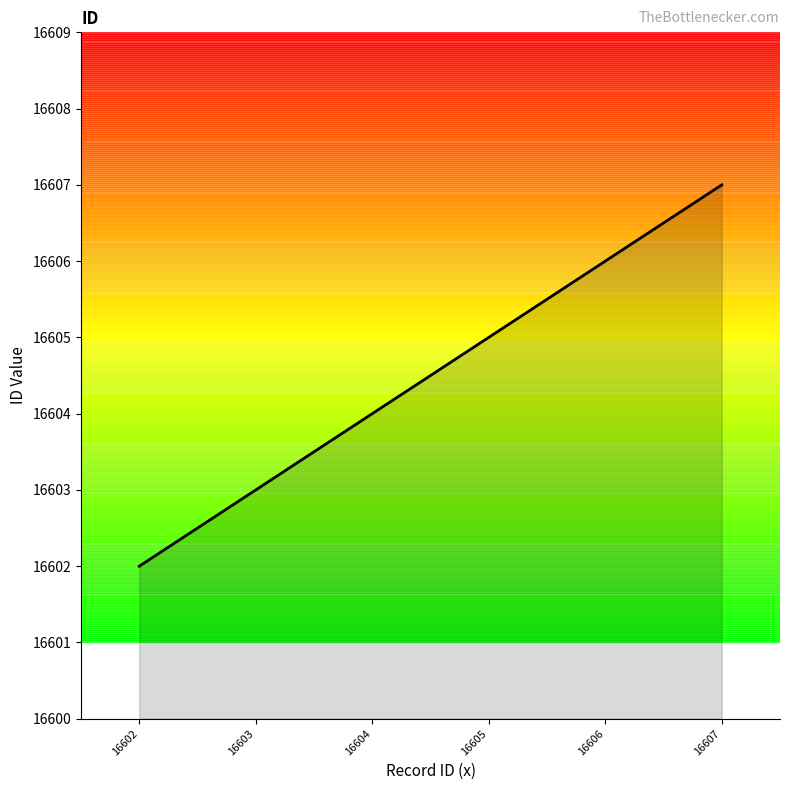

What value does the data have at 16604?

16604